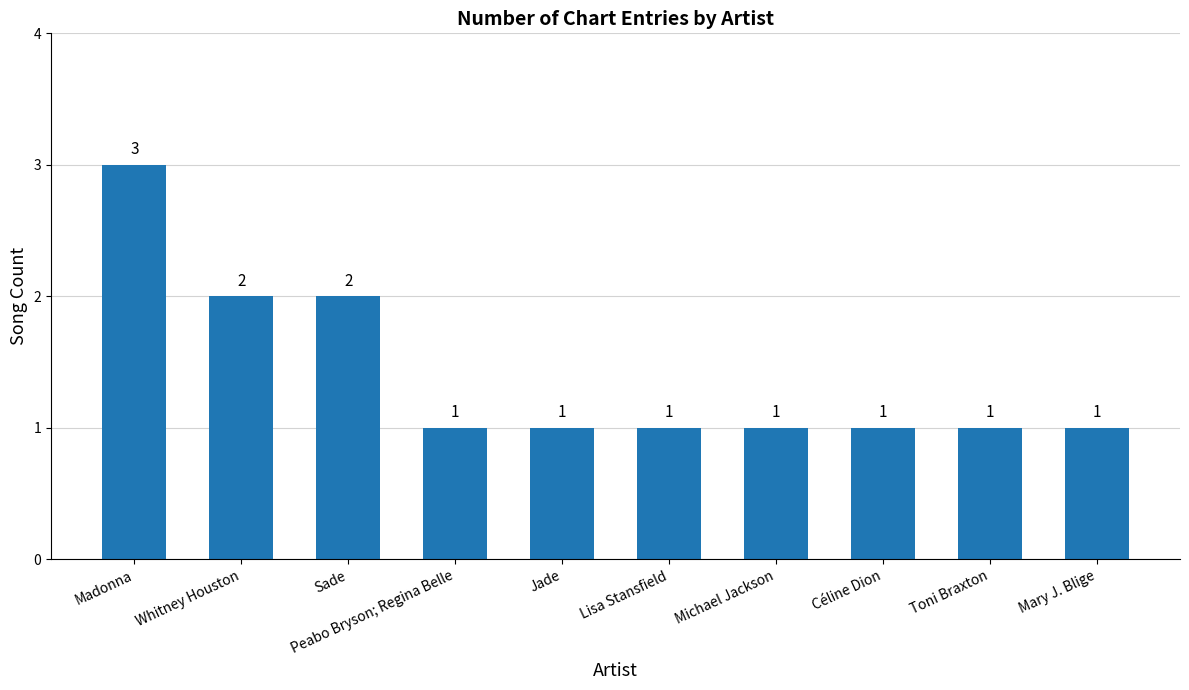

Reading left to right, extract all data points from this chart.

Madonna=3	Whitney Houston=2	Sade=2	Peabo Bryson; Regina Belle=1	Jade=1	Lisa Stansfield=1	Michael Jackson=1	Céline Dion=1	Toni Braxton=1	Mary J. Blige=1